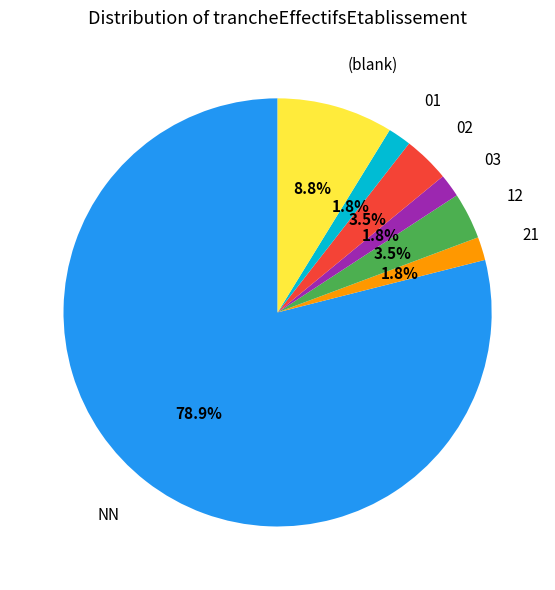

How many segments does this pie chart have?

7